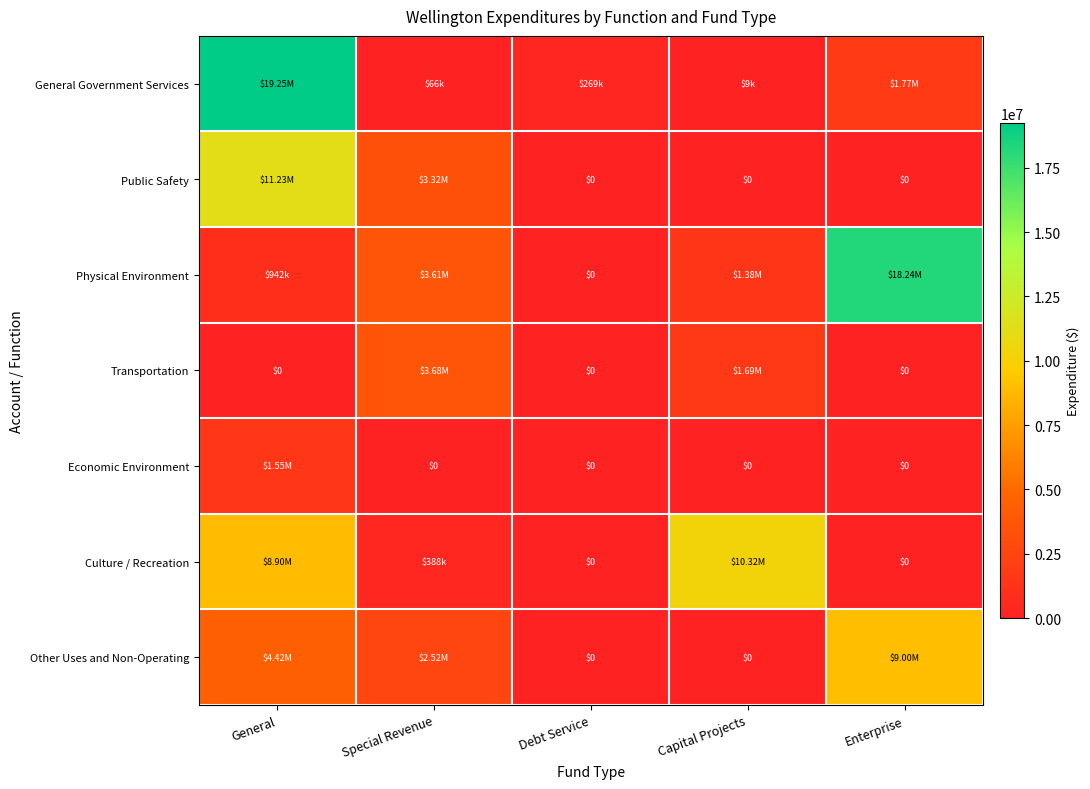

Count the number of categories in the chart.

5